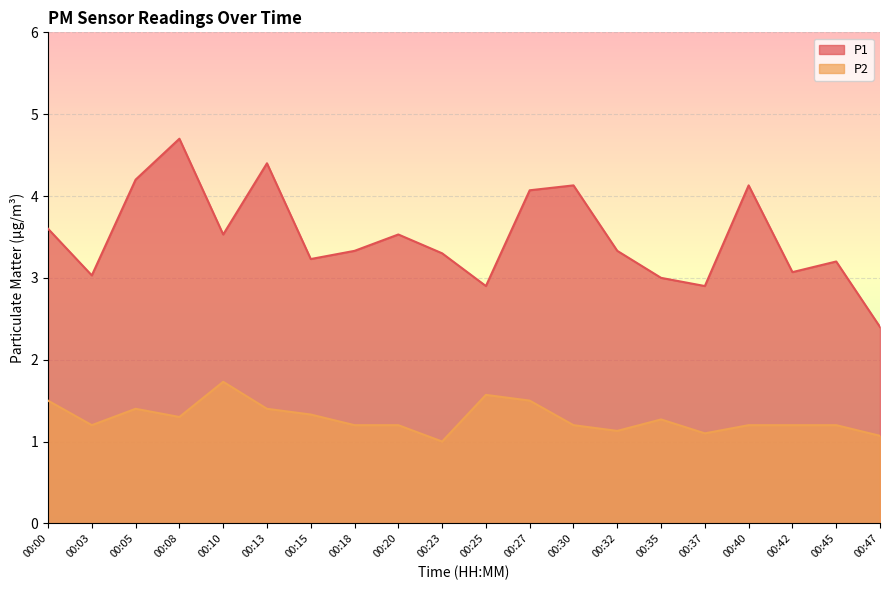

True or false: P2 and P1 cross at least once.

False